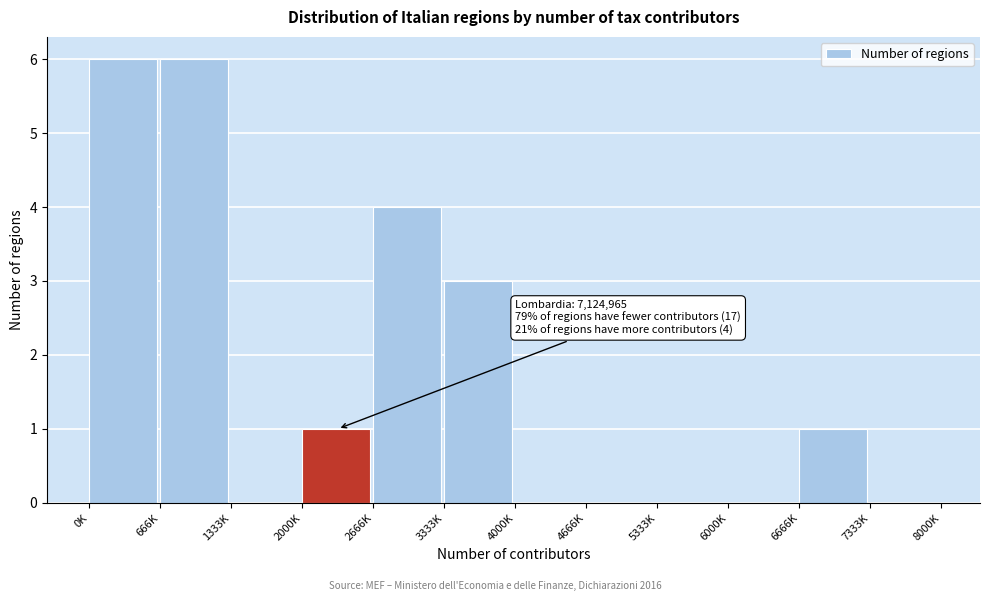

Reading left to right, extract all data points from this chart.

0K=6	666K=6	1333K=0	2000K=1	2666K=4	3333K=3	4000K=0	4666K=0	5333K=0	6000K=0	6666K=1	7333K=0